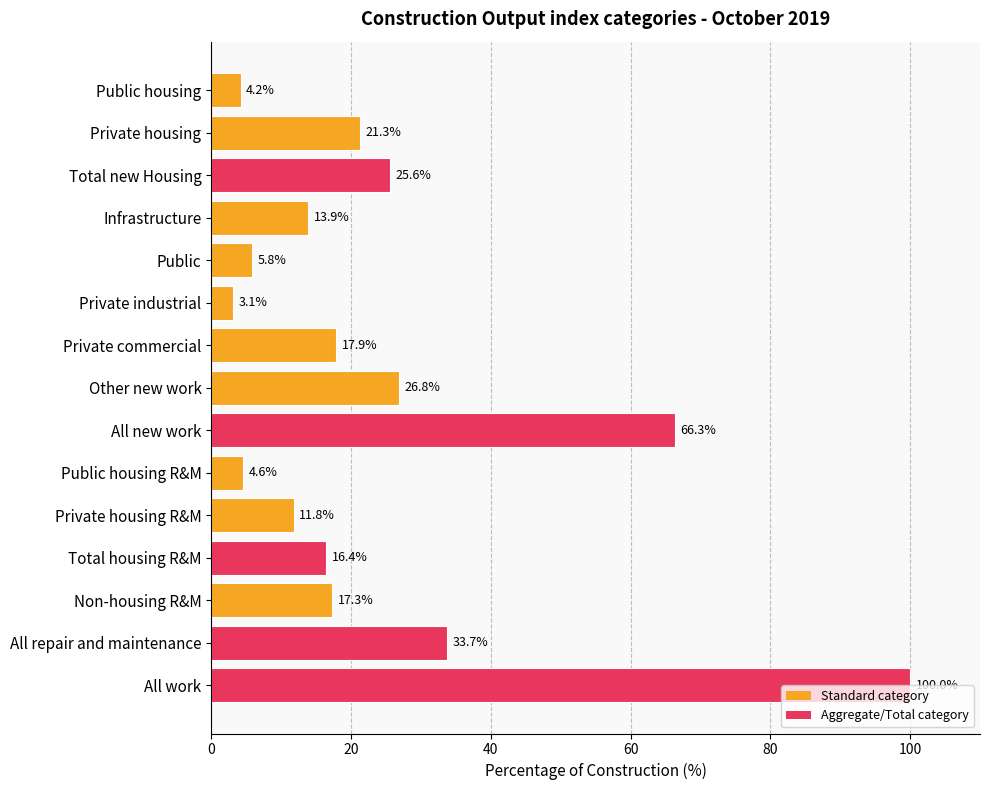

List the labels in order of value, largest first.

All work, All new work, All repair and maintenance, Other new work, Total new Housing, Private housing, Private commercial, Non-housing R&M, Total housing R&M, Infrastructure, Private housing R&M, Public, Public housing R&M, Public housing, Private industrial